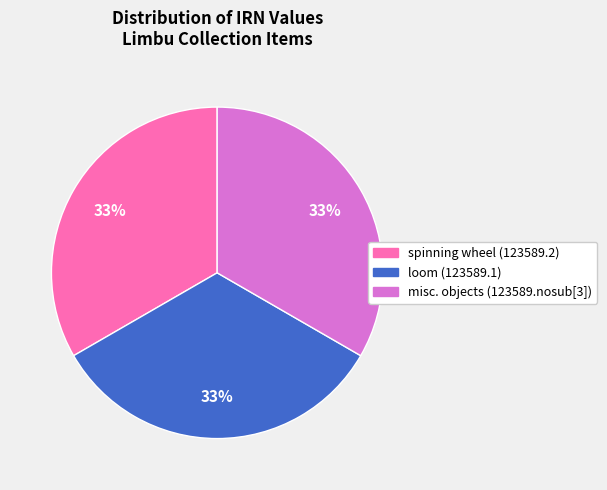

To the nearest percent, what is the average slice percentage?

33%